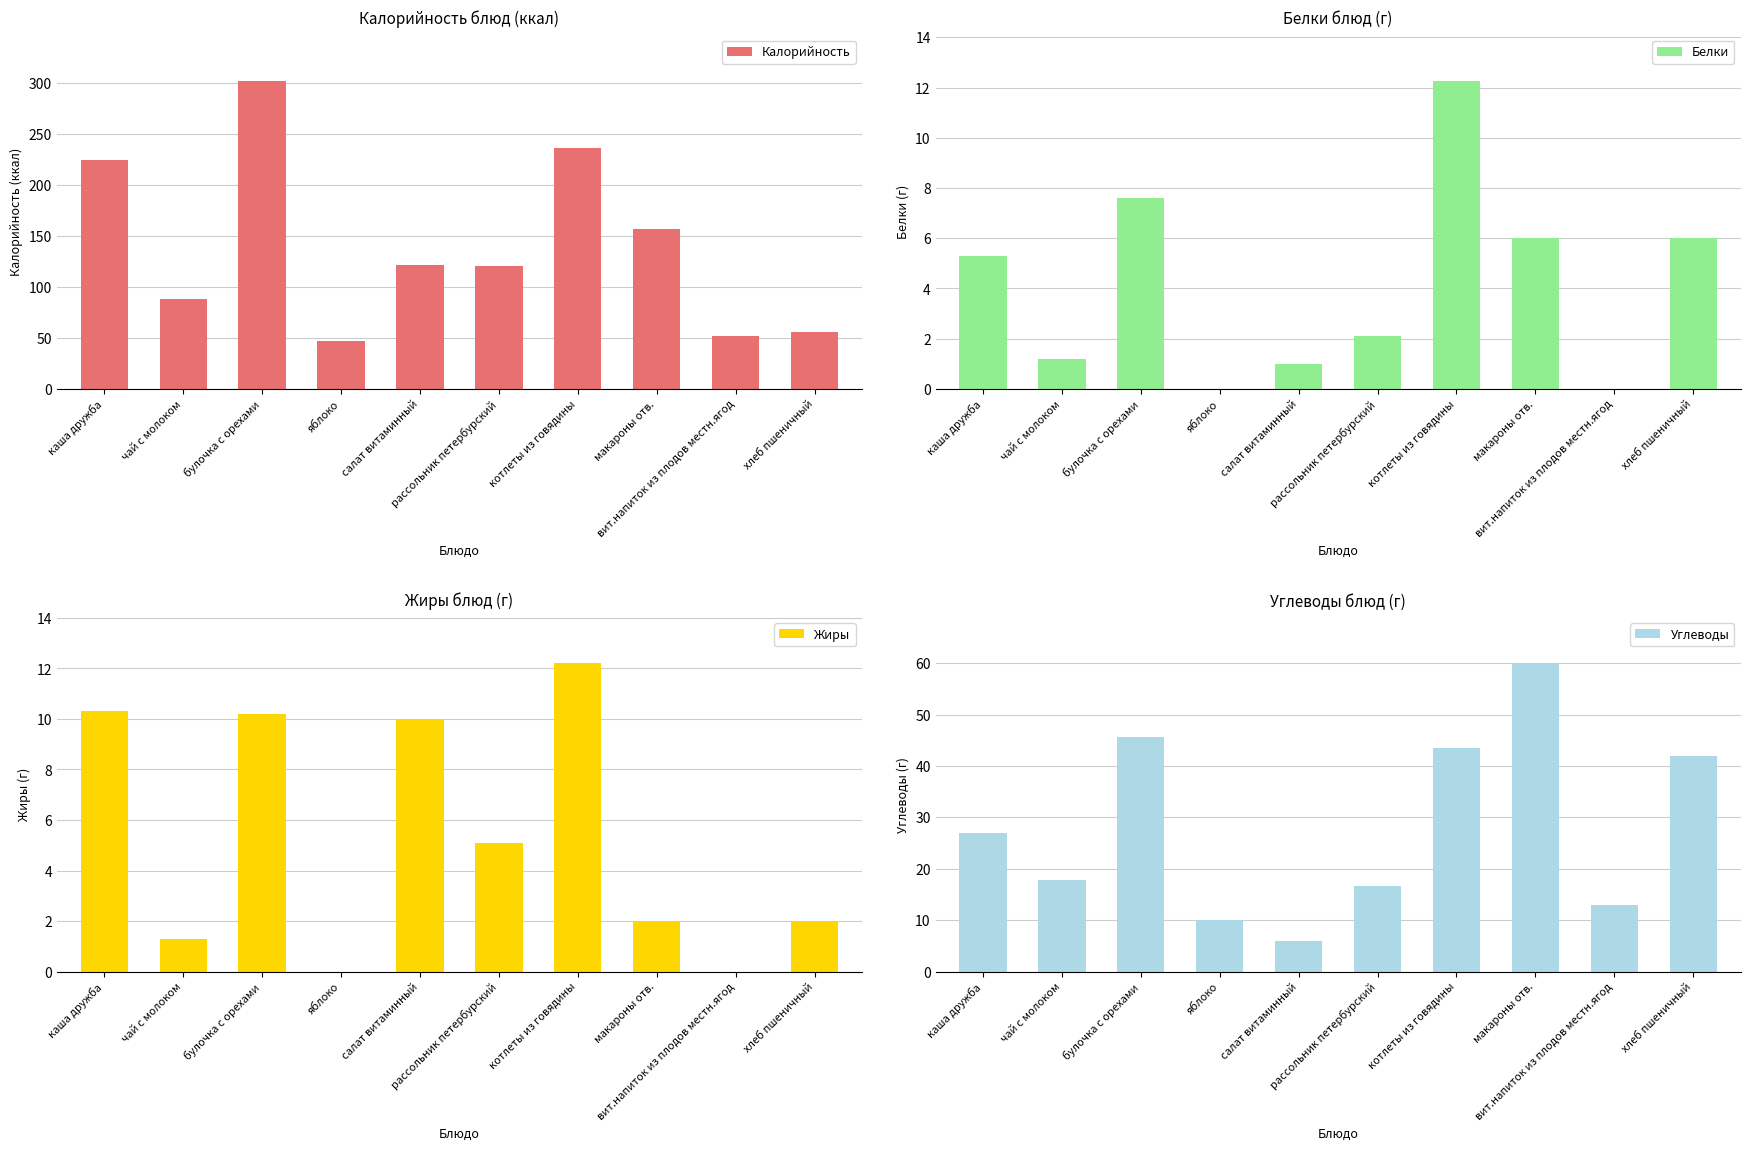

What is the label of the 3rd bar from the left?

булочка с орехами